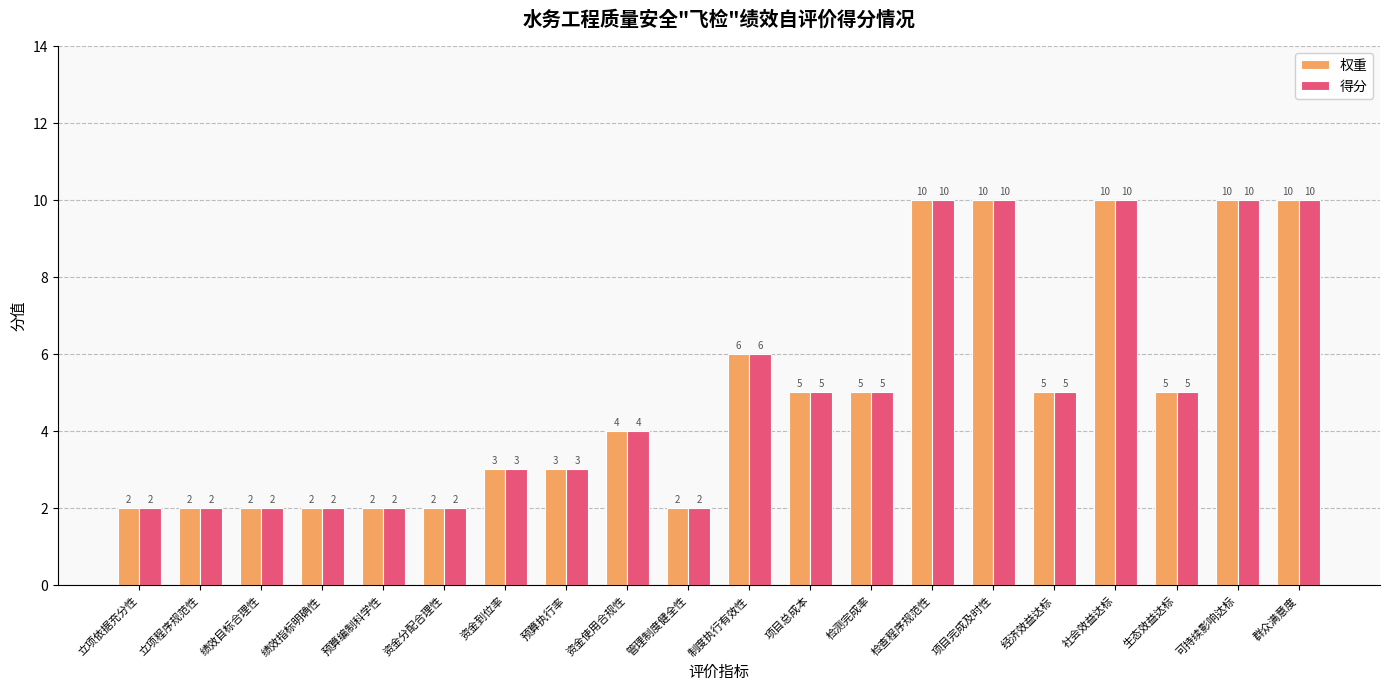

Are the bars horizontal?

No